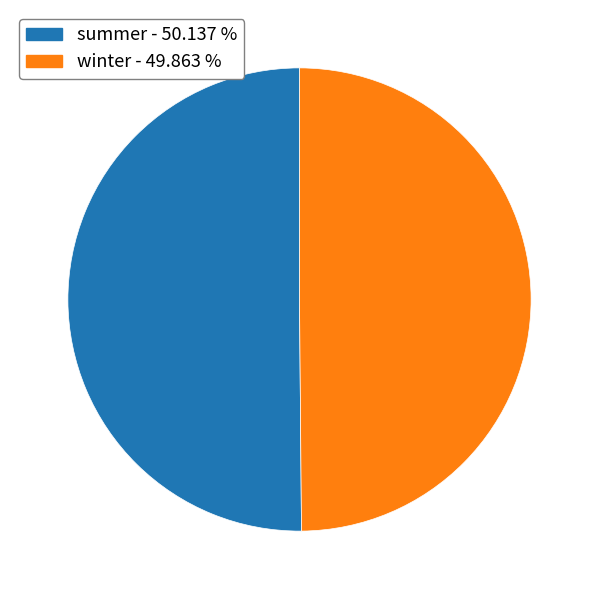

What is the ratio of the value at summer to the value at winter?

1.0